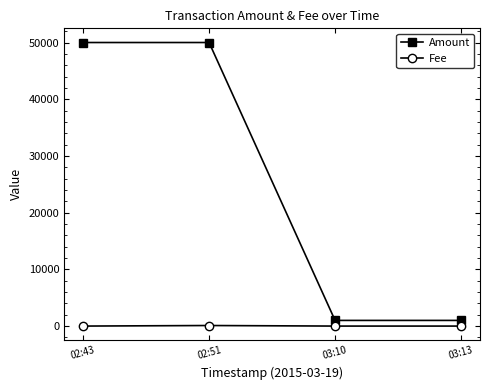

Between 02:51 and 03:13, which series saw the biggest shift?

Amount